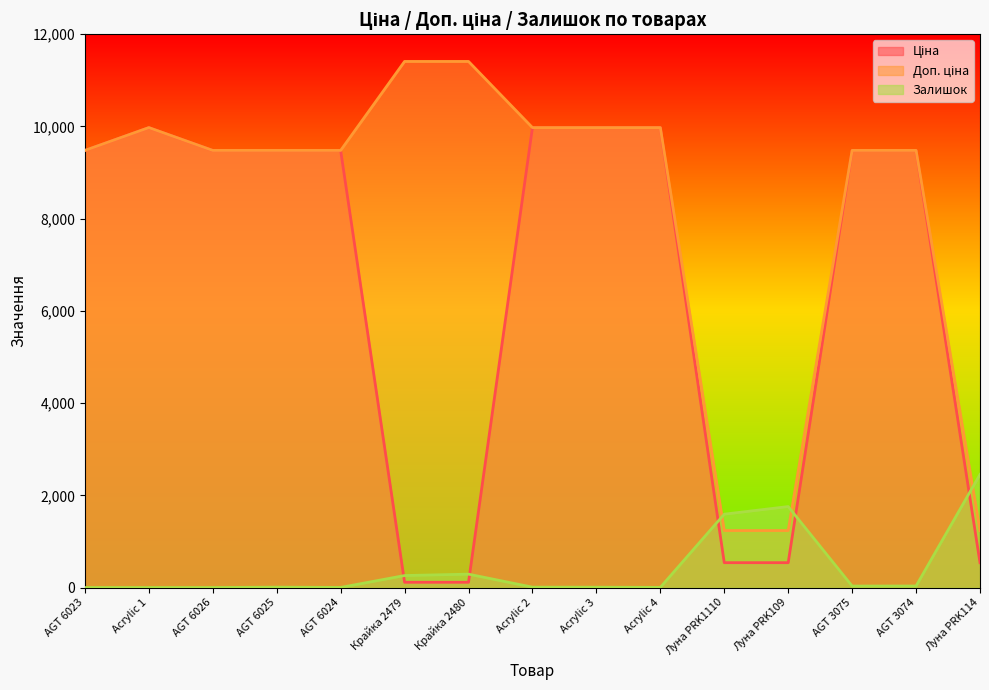

What is the difference between the Ціна values at Луна PRK114 and Крайка 2480?

424.9